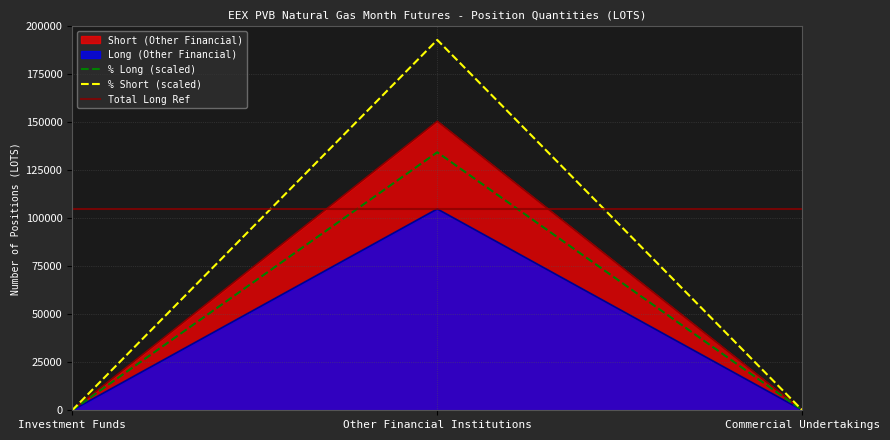

Read the Short (Other Financial) value at Other Financial Institutions.

150560.0